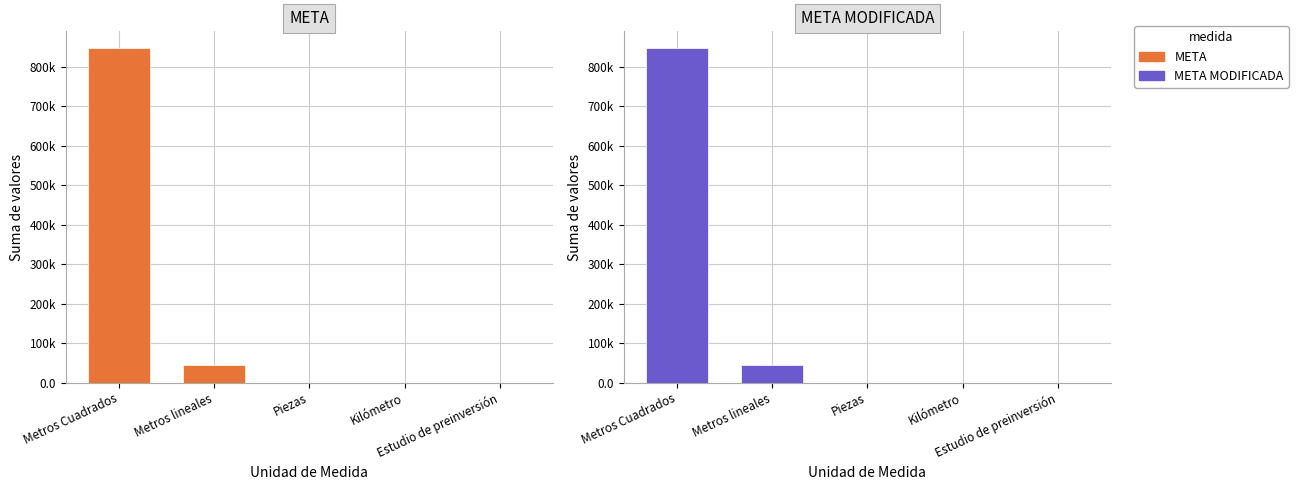

True or false: META has a value of 5.0 at Piezas.

True